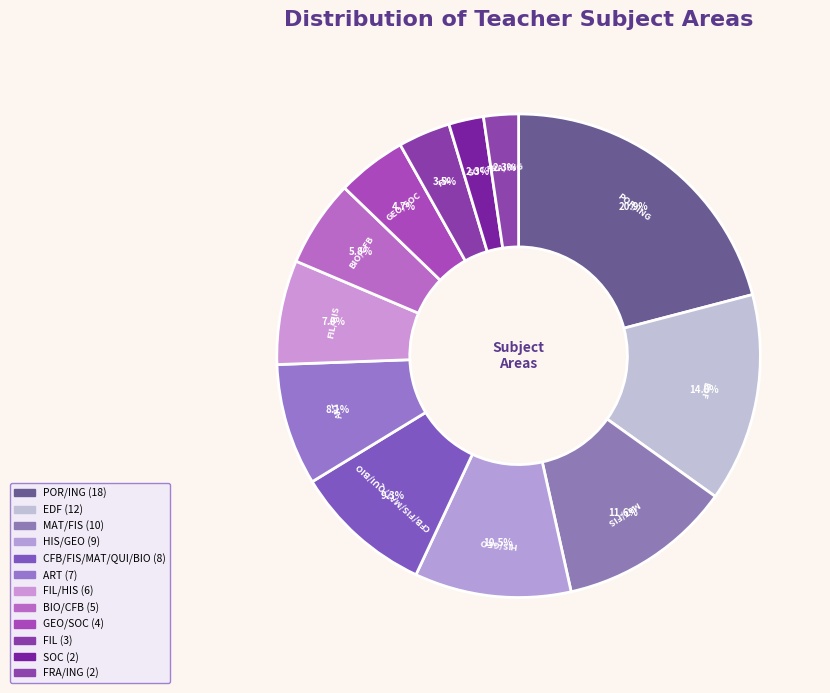

Count the number of slices in the pie.

12